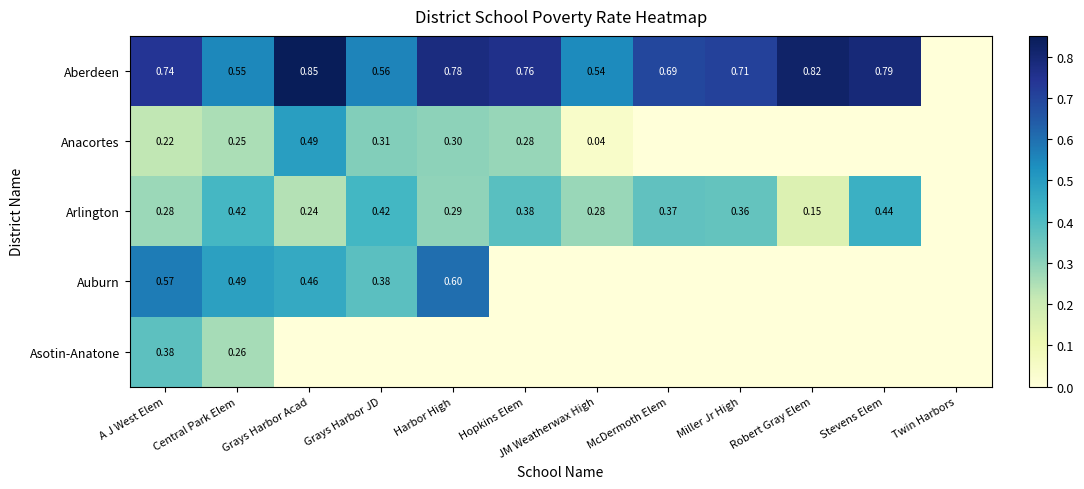

At Robert Gray Elem, list the series in order from largest to smallest.

Aberdeen, Arlington, Anacortes, Auburn, Asotin-Anatone